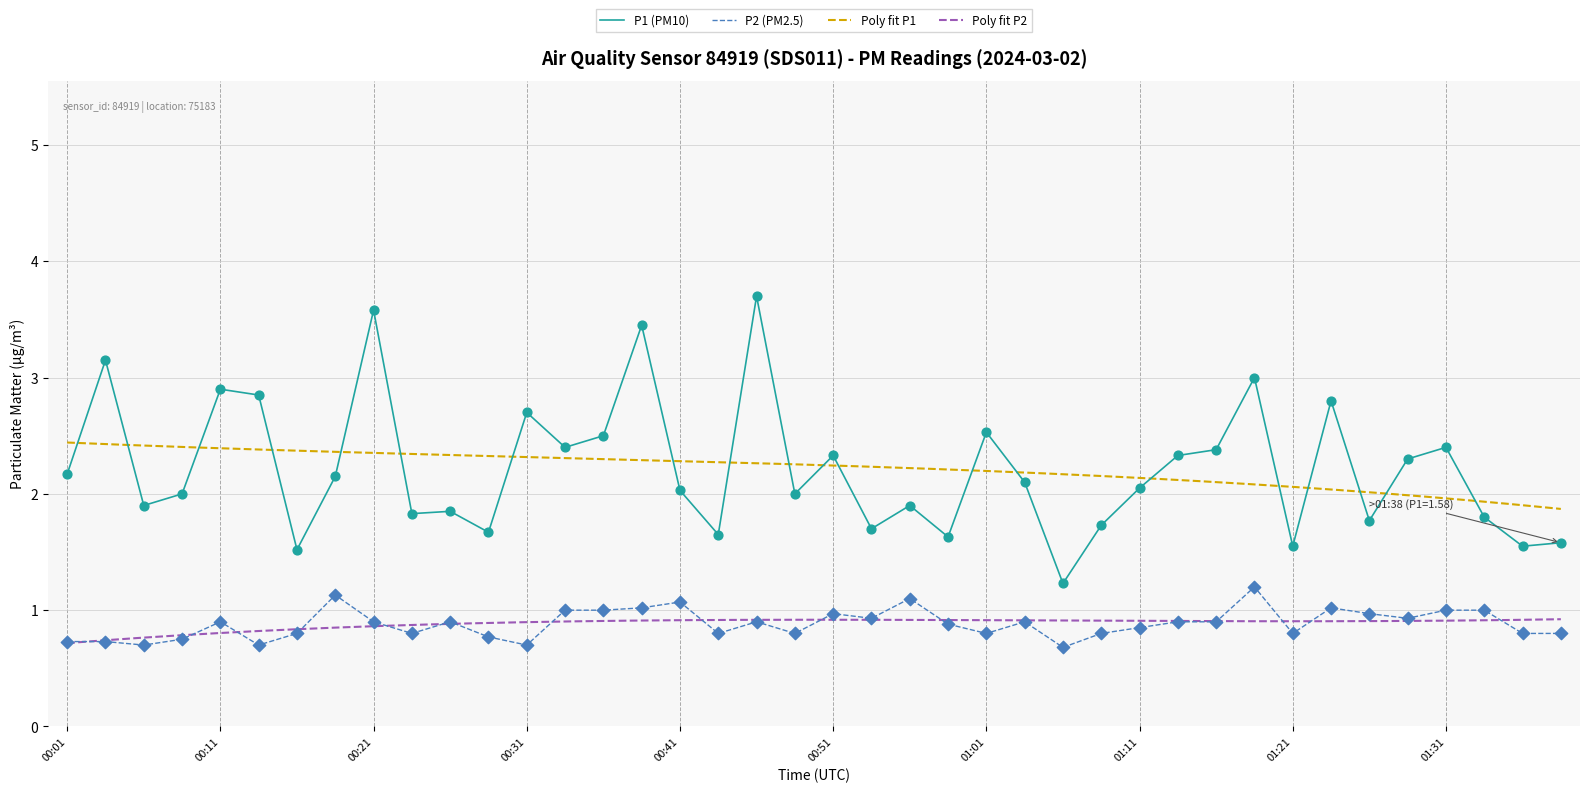

Which series reaches the maximum Y coordinate?

P1